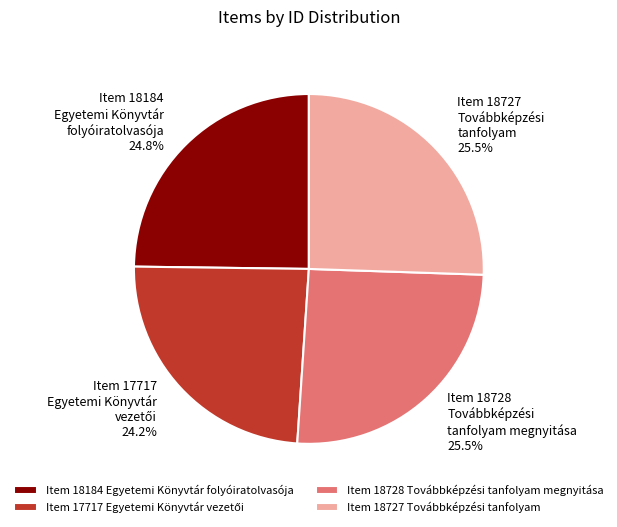

Does any single category account for the majority?

No